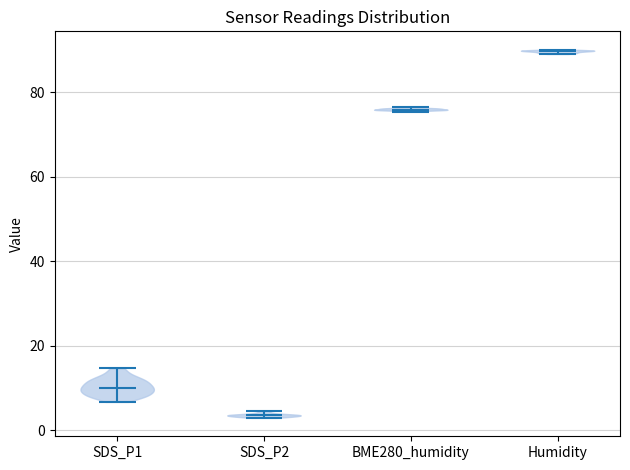

Reading left to right, read every violin against the y-axis: where its median line is, and the lowest and highest points it reaches. The values are not printed on the chart, so give them approximately, as read against the axis.

SDS_P1: median line 10, lowest point 6, highest point 14
SDS_P2: median line 4, lowest point 2, highest point 4
BME280_humidity: median line 76, lowest point 76, highest point 76
Humidity: median line 90, lowest point 90, highest point 90